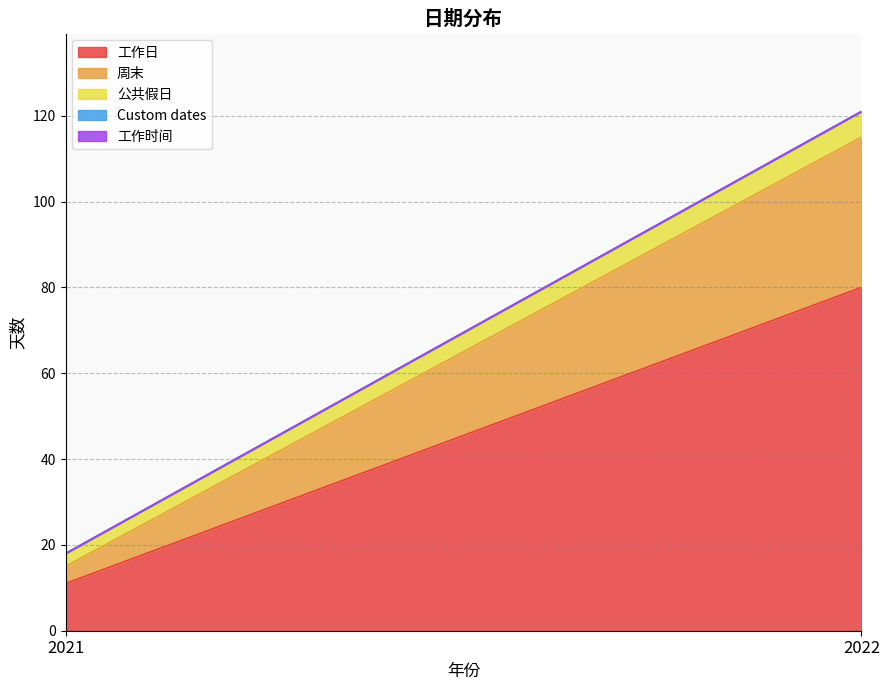

Where is Custom dates nearest to the value 0?

2021